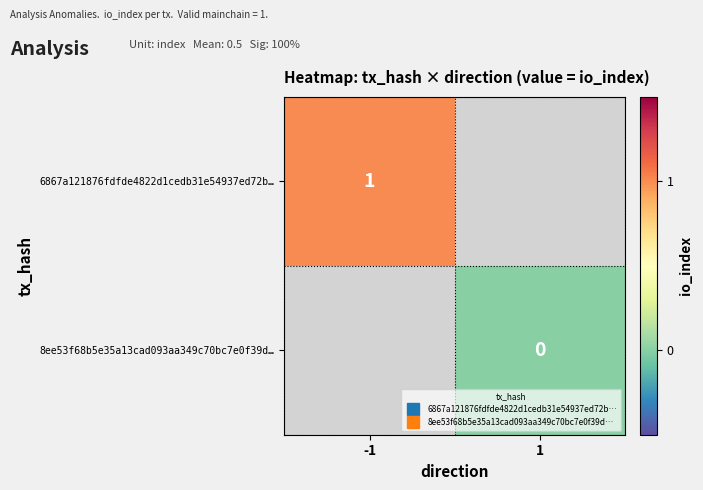

Which series has the largest range (max minus min)?

6867a121876fdfde4822d1cedb31e54937ed72b…